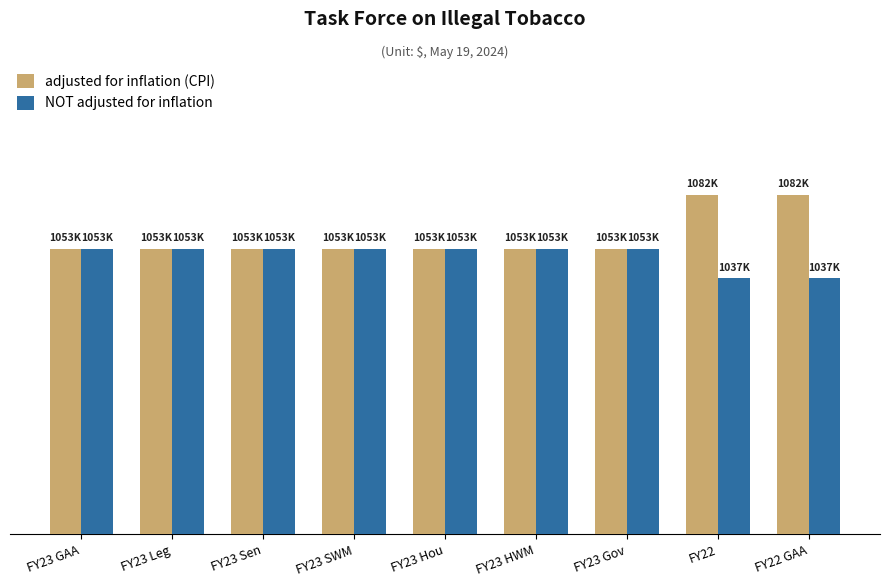

What is the label of the 8th bar from the right?

FY23 Leg